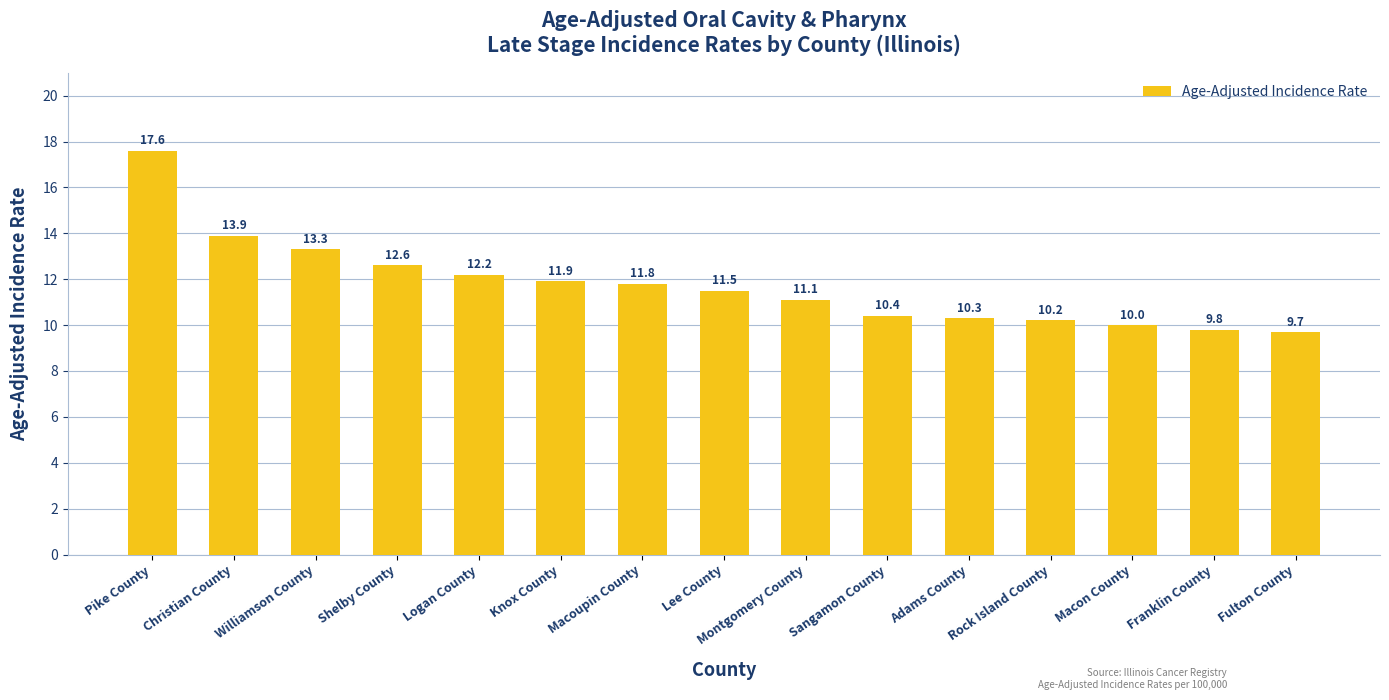

Which label corresponds to the smallest value in the chart?

Fulton County